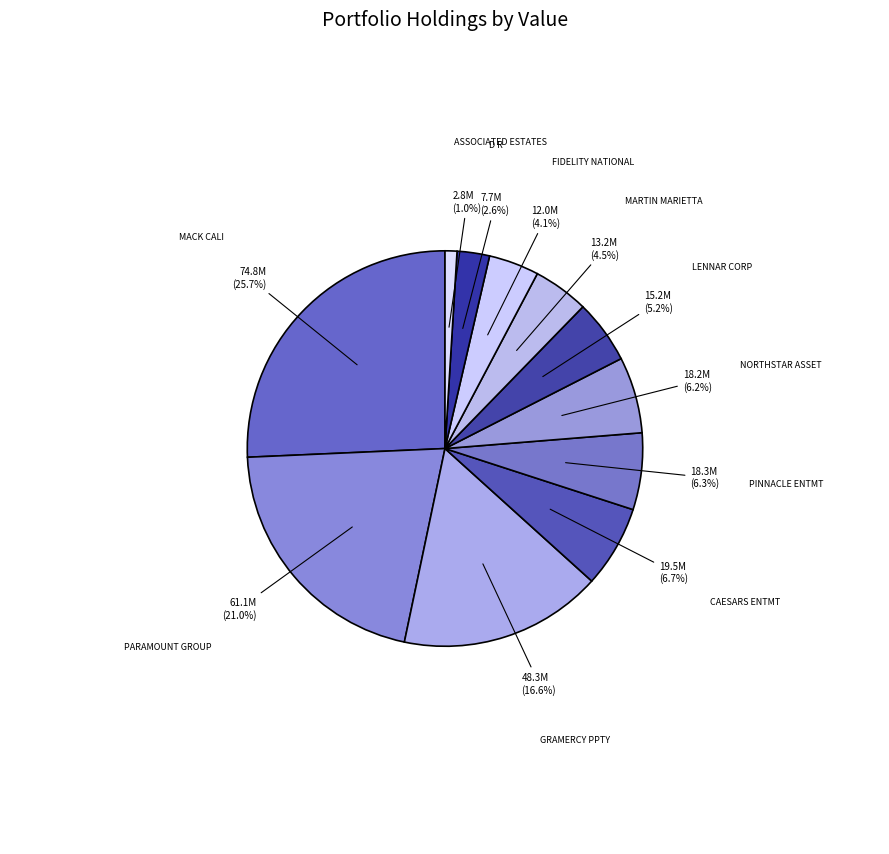

How many slices are in this pie chart?

11